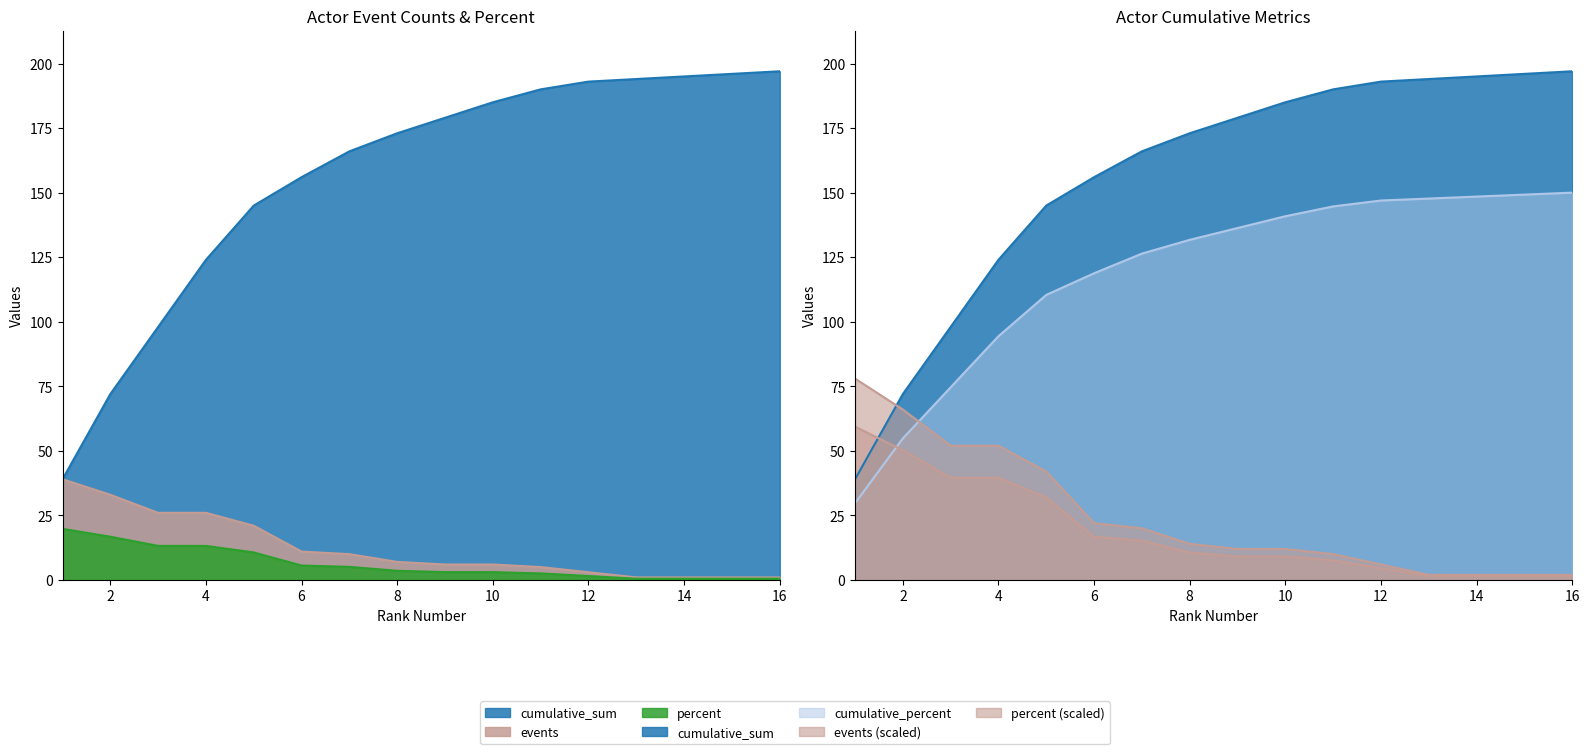

What is the sum of all cumulative_sum values?

2502.0